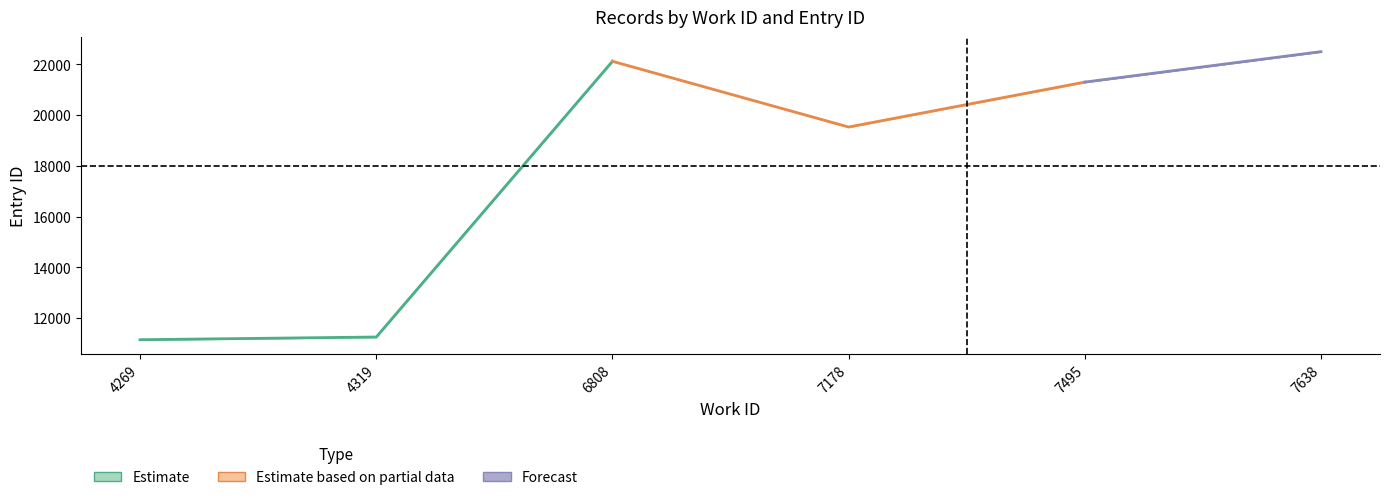

True or false: id has more than 1 interior local peaks.

False